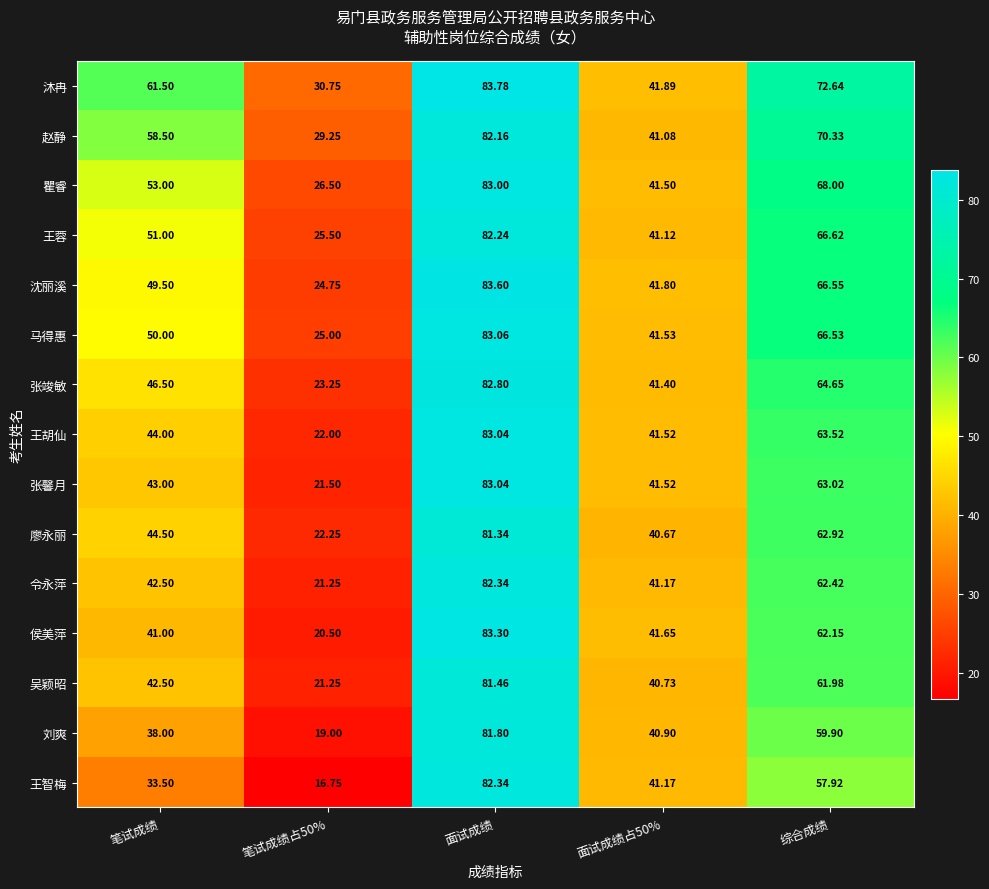

Which series has the largest range (max minus min)?

王智梅